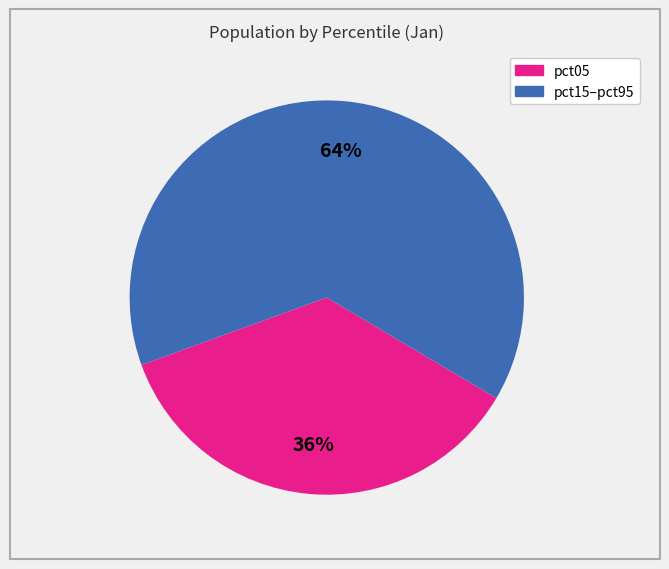

Does any single category account for the majority?

Yes